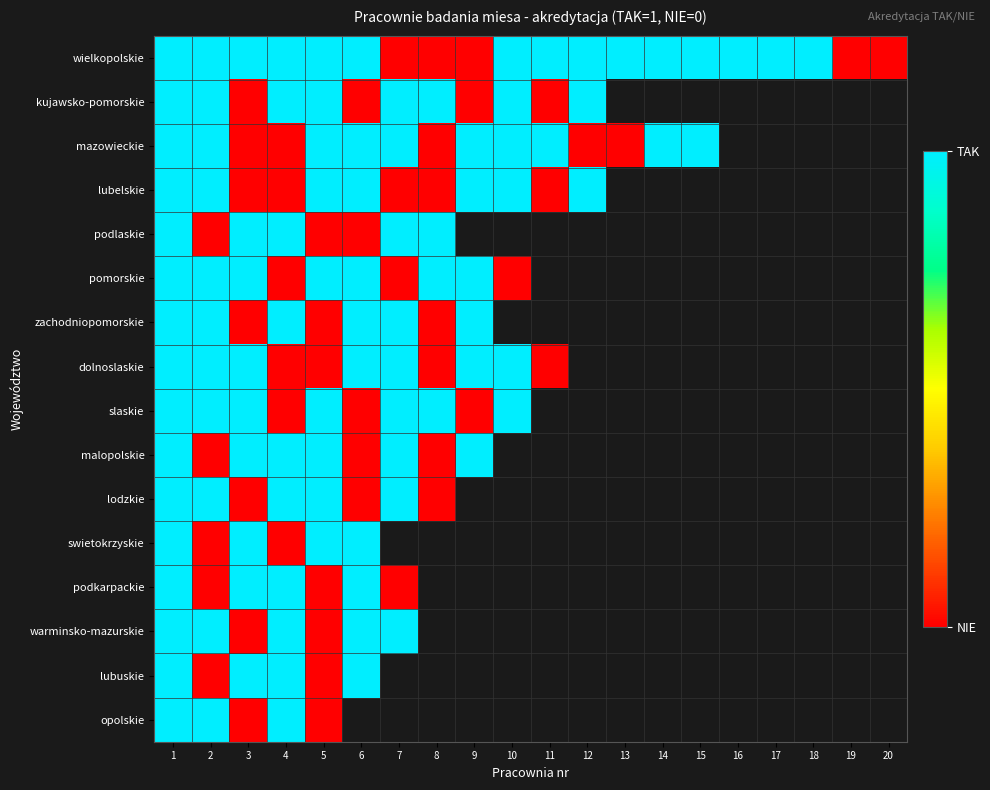

At how many categories does at least one series exceed 0?

18